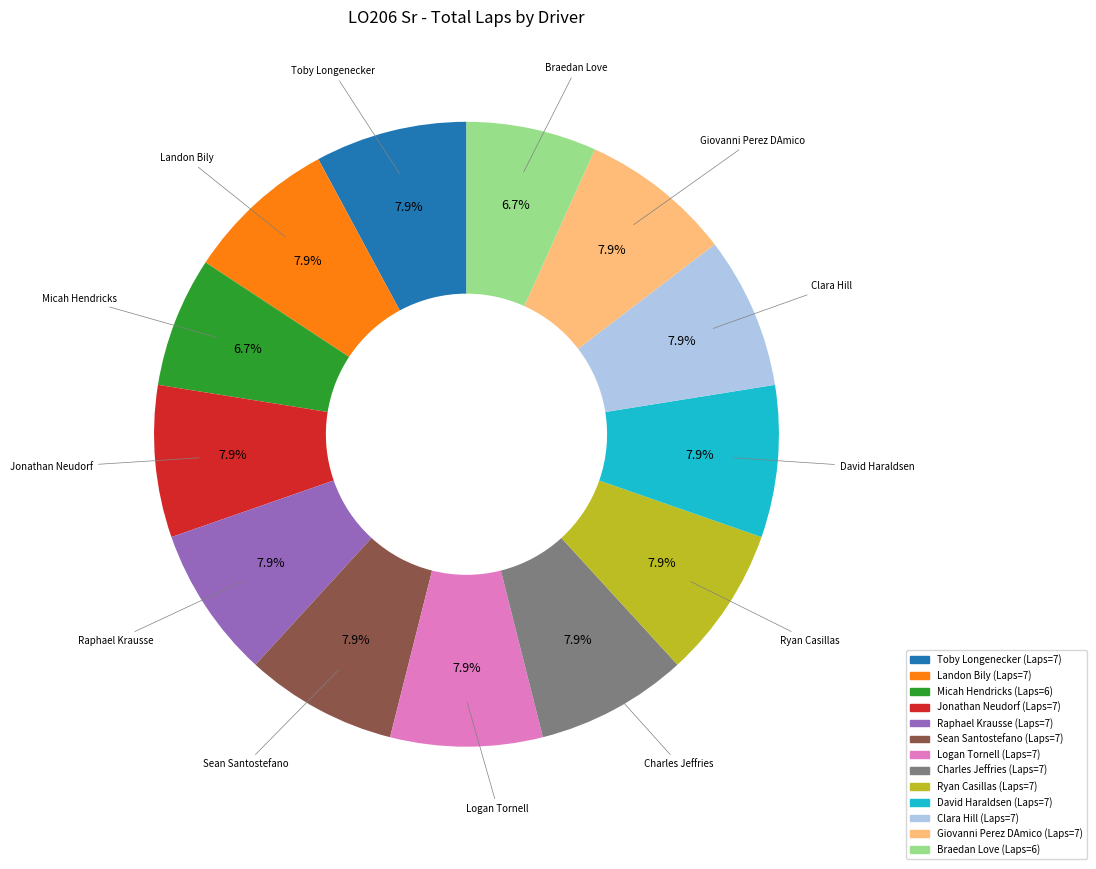

Is the sum of Clara Hill and Braedan Love greater than half?

No